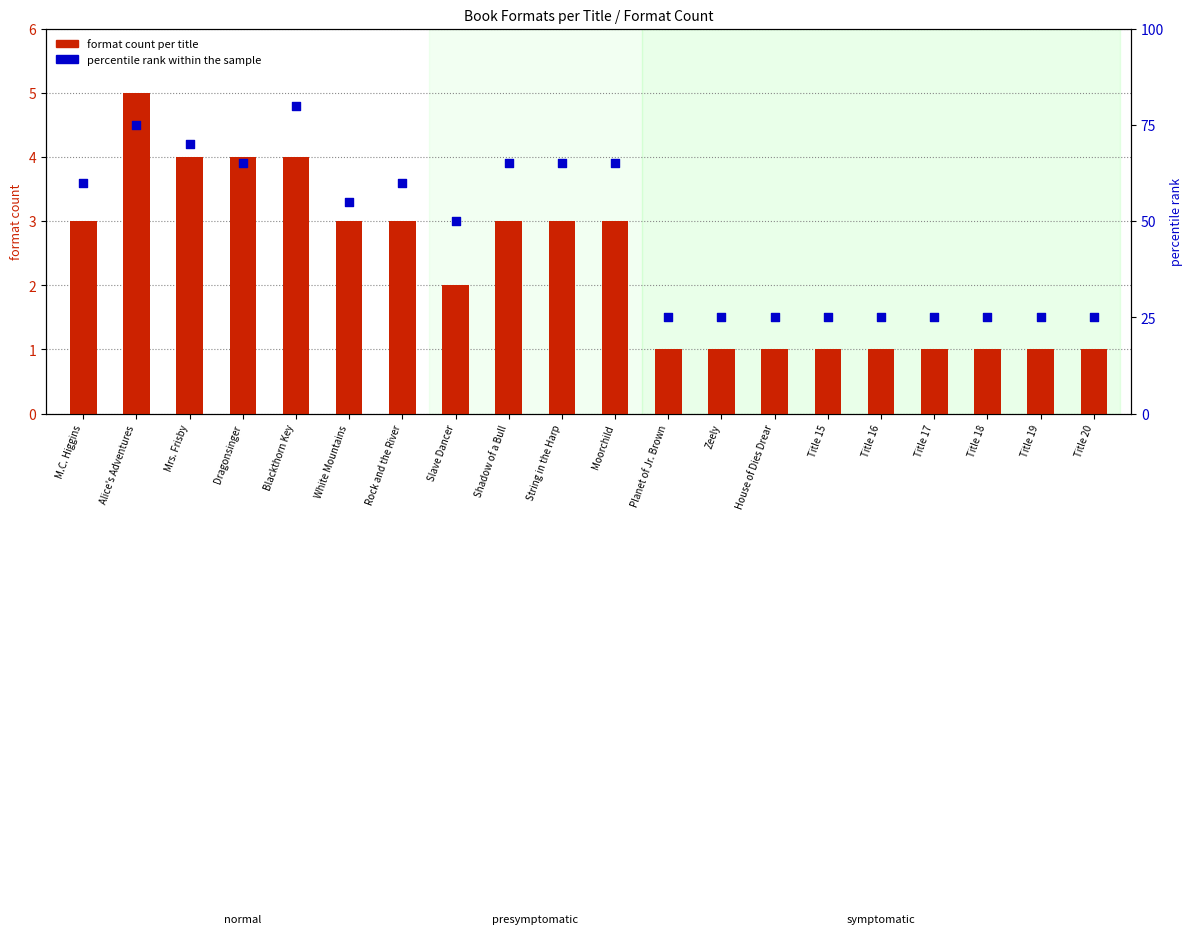

Which series reaches the maximum Y coordinate?

percentile rank within the sample